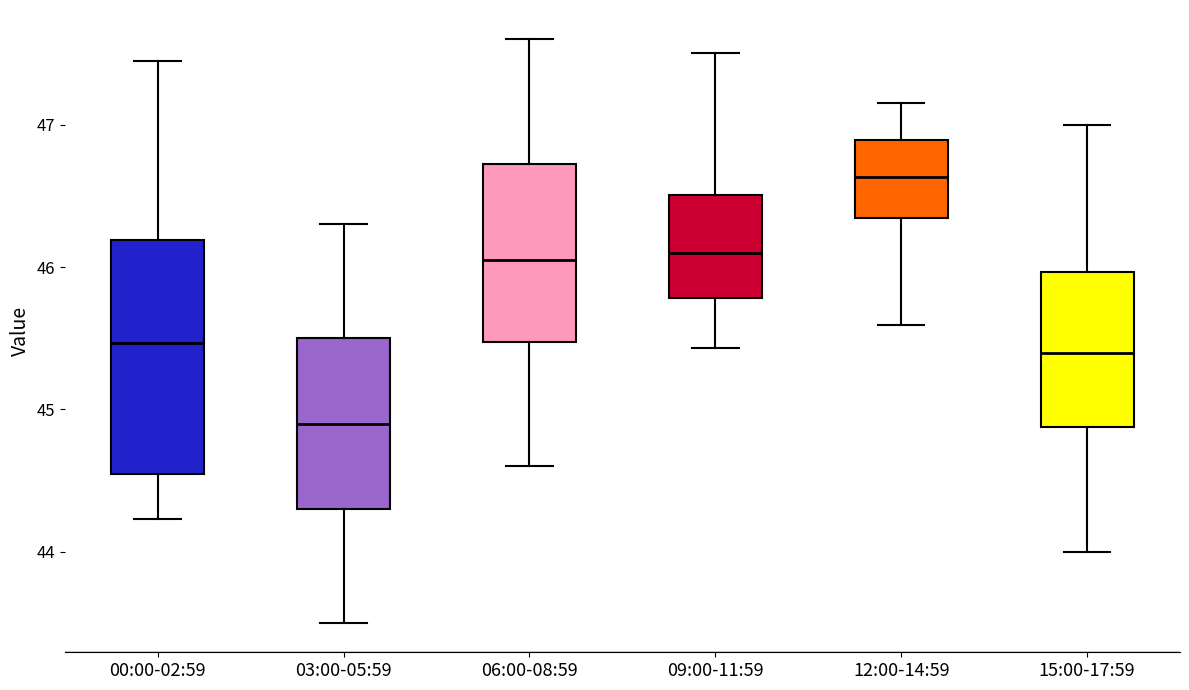

Where does the upper whisker of the box for 06:00-08:59 end on the y-axis? The values are not printed on the chart, so give them approximately, as read against the axis.

47.6